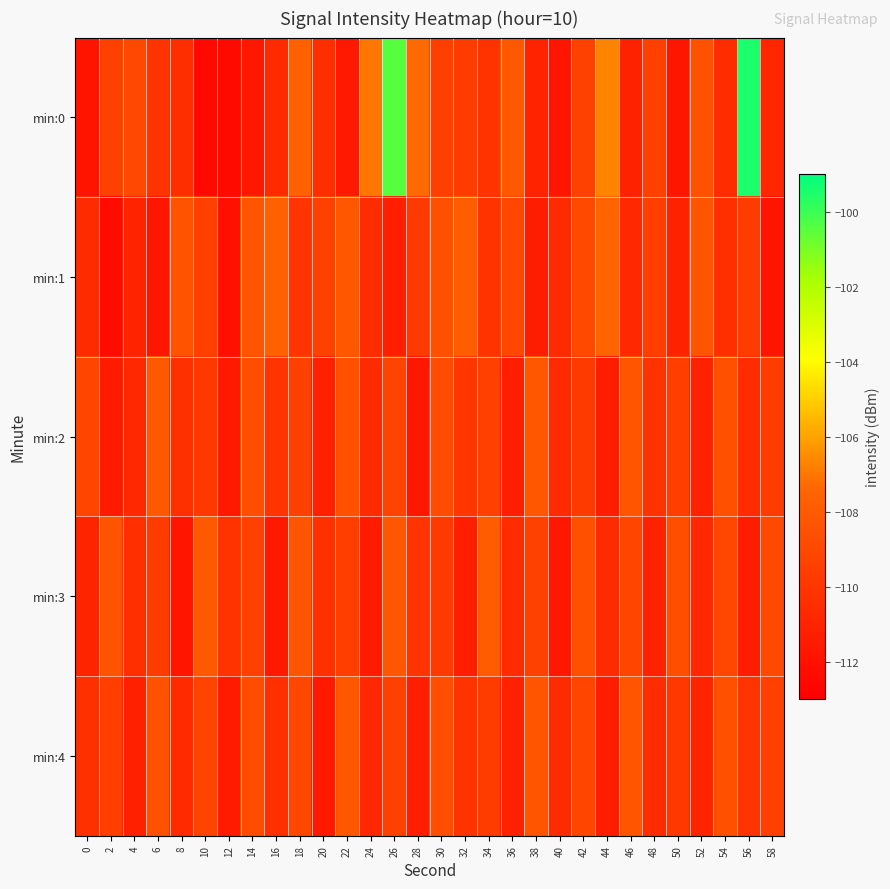

What is the total value across all series at 6?

-548.2